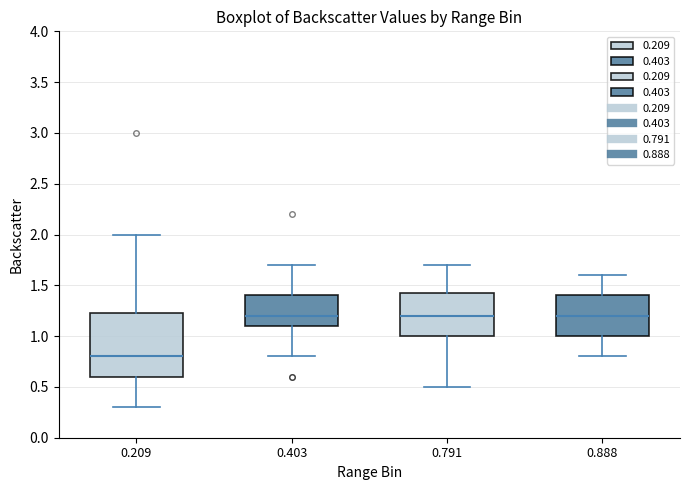

Reading left to right, transcribe this box plot: for each box, give where its median line is, the range the box spans, and where its two whiskers end, as read against the y-axis. The values are not printed on the chart, so give them approximately, as read against the axis.

0.209: median 0.80, box 0.60 to 1.25, whiskers 0.30 to 2.00
0.403: median 1.20, box 1.10 to 1.40, whiskers 0.80 to 1.70
0.791: median 1.20, box 1.00 to 1.45, whiskers 0.50 to 1.70
0.888: median 1.20, box 1.00 to 1.40, whiskers 0.80 to 1.60